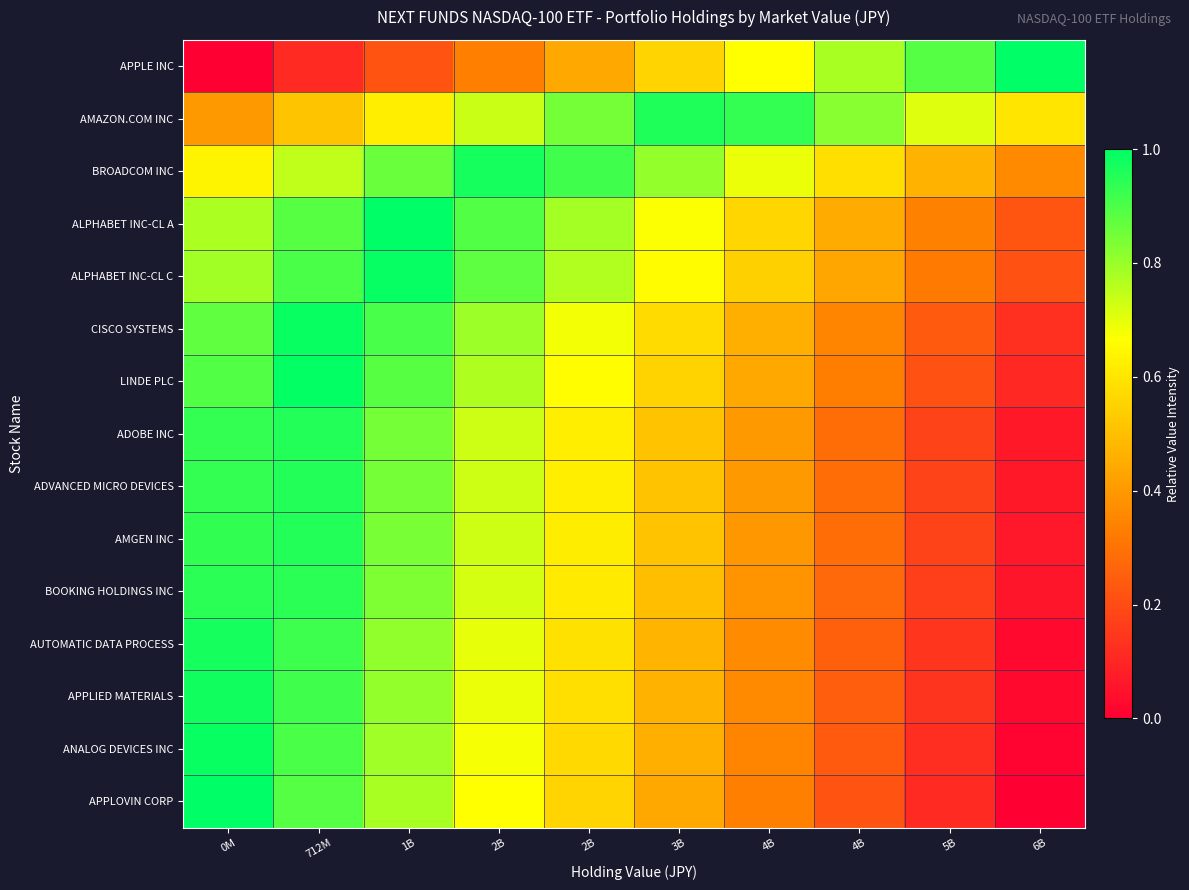

How many data points does each series have?

10